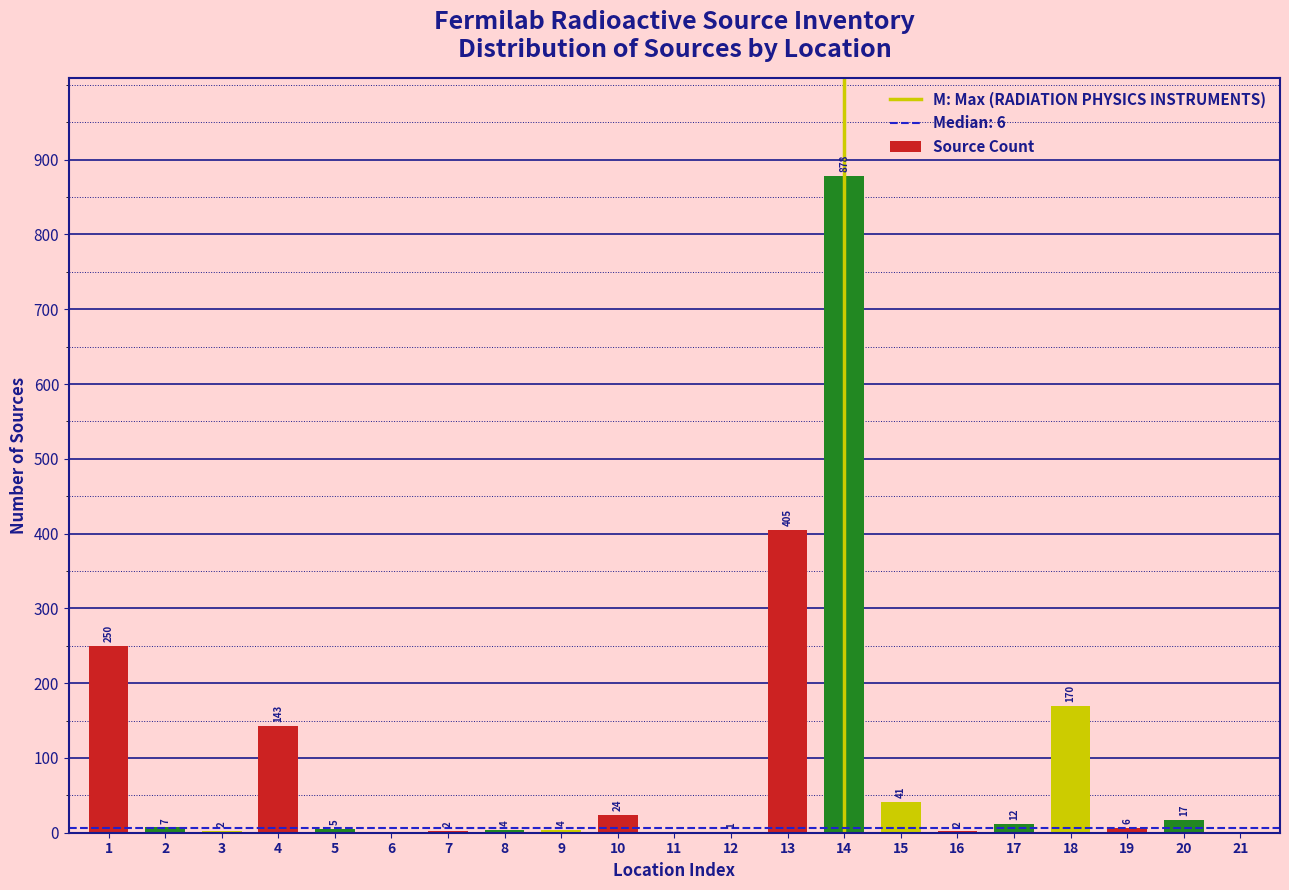

Reading left to right, list all the values displayed in this chart.

1=250	2=7	3=2	4=143	5=5	6=0	7=2	8=4	9=4	10=24	11=0	12=1	13=405	14=878	15=41	16=2	17=12	18=170	19=6	20=17	21=0